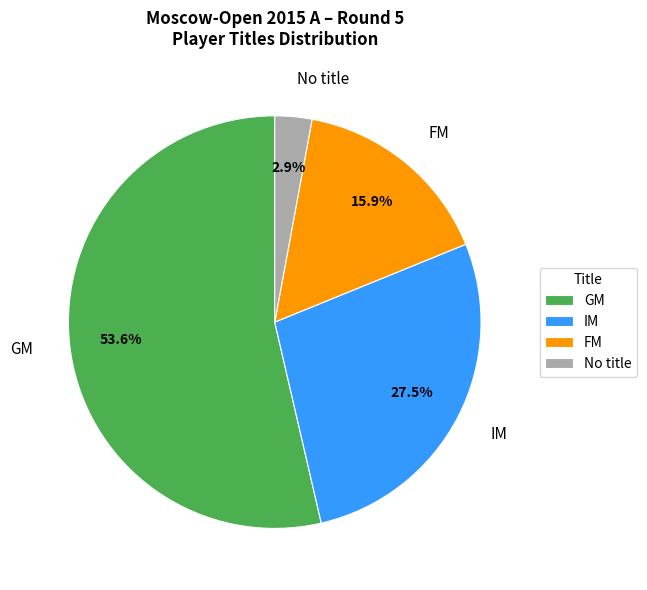

Rank the categories by value from lowest to highest.

No title, FM, IM, GM